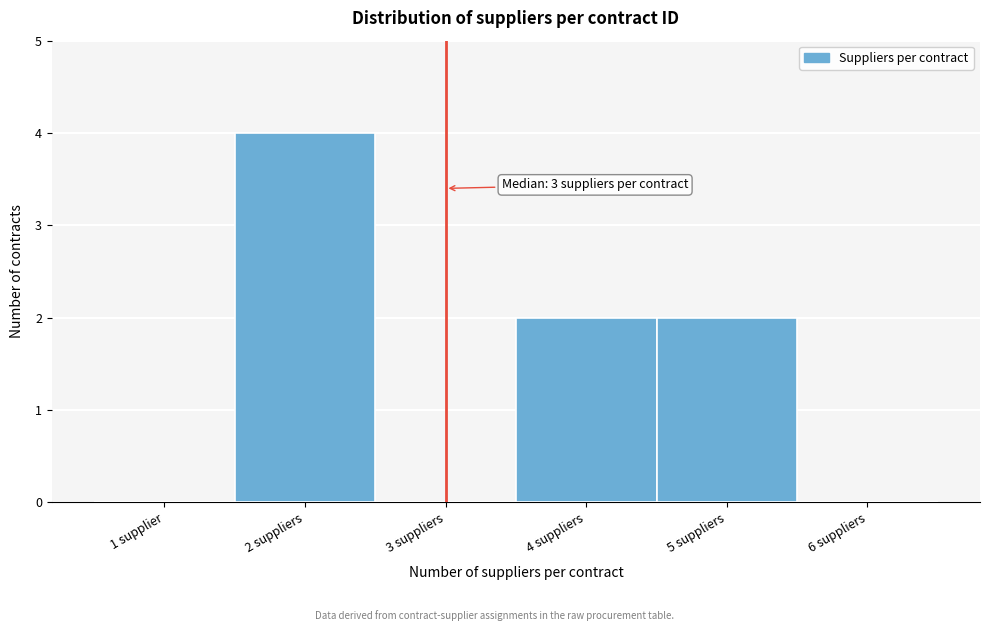

Reading left to right, transcribe all the data shown in this chart.

1 supplier=0	2 suppliers=4	3 suppliers=0	4 suppliers=2	5 suppliers=2	6 suppliers=0